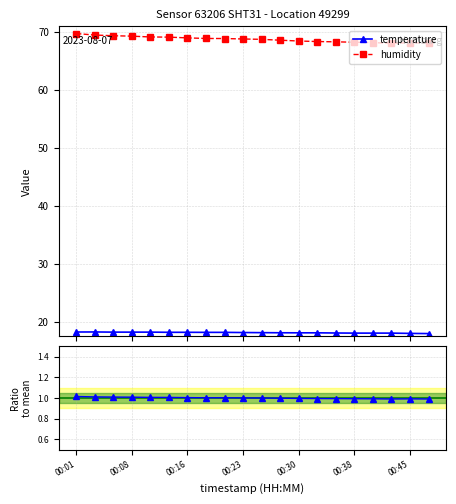

At how many categories does at least one series exceed 27?

20